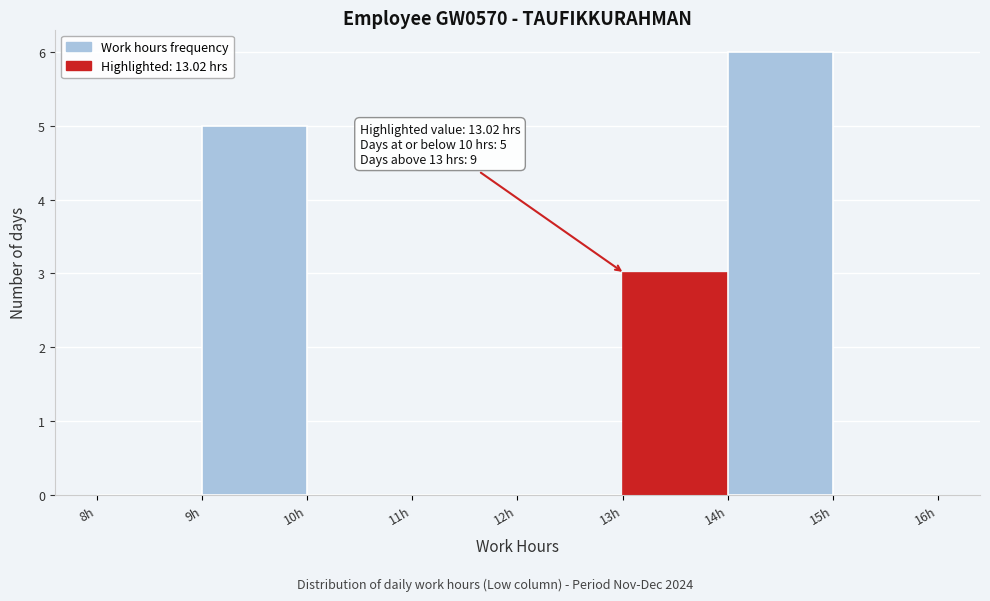

Over which range of the x-axis is the bar tallest?

14 to 15